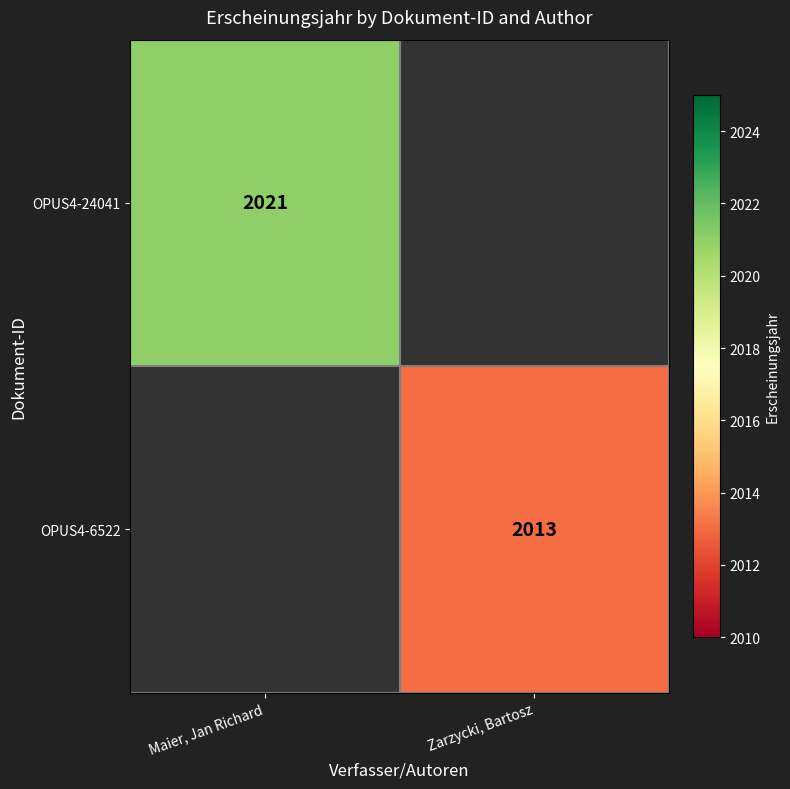

Is the value of OPUS4-24041 at Maier, Jan Richard greater than the value of OPUS4-6522 at Zarzycki, Bartosz?

Yes